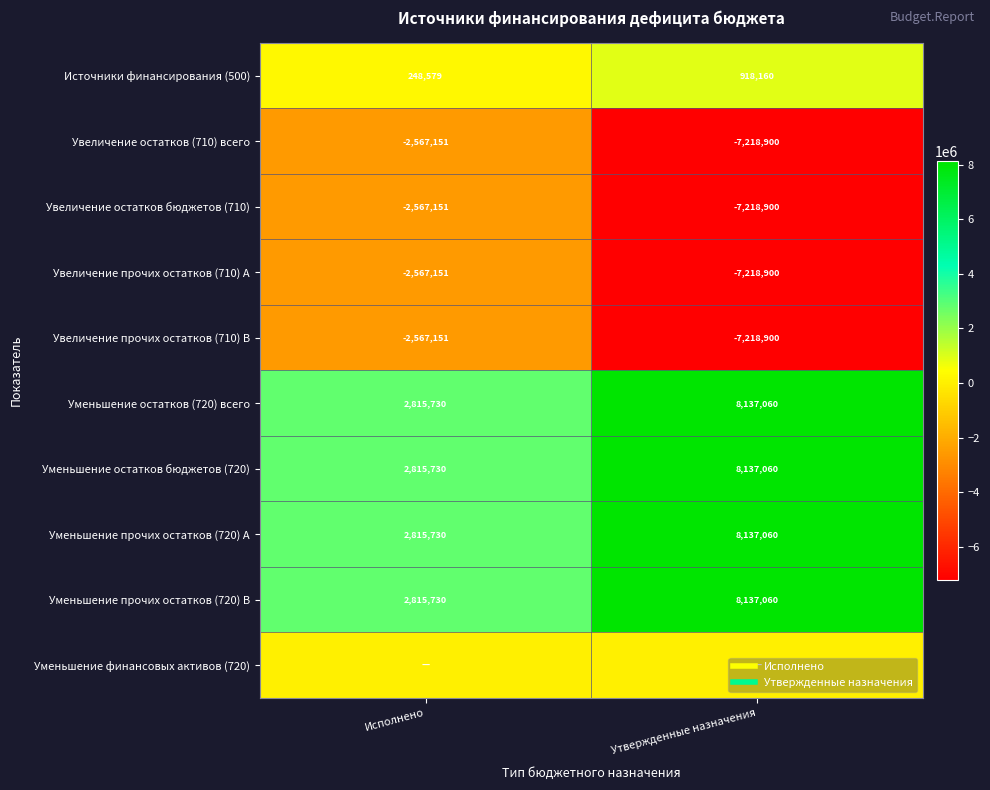

Which category has the highest value in the Увеличение прочих остатков (710) B series?

Исполнено